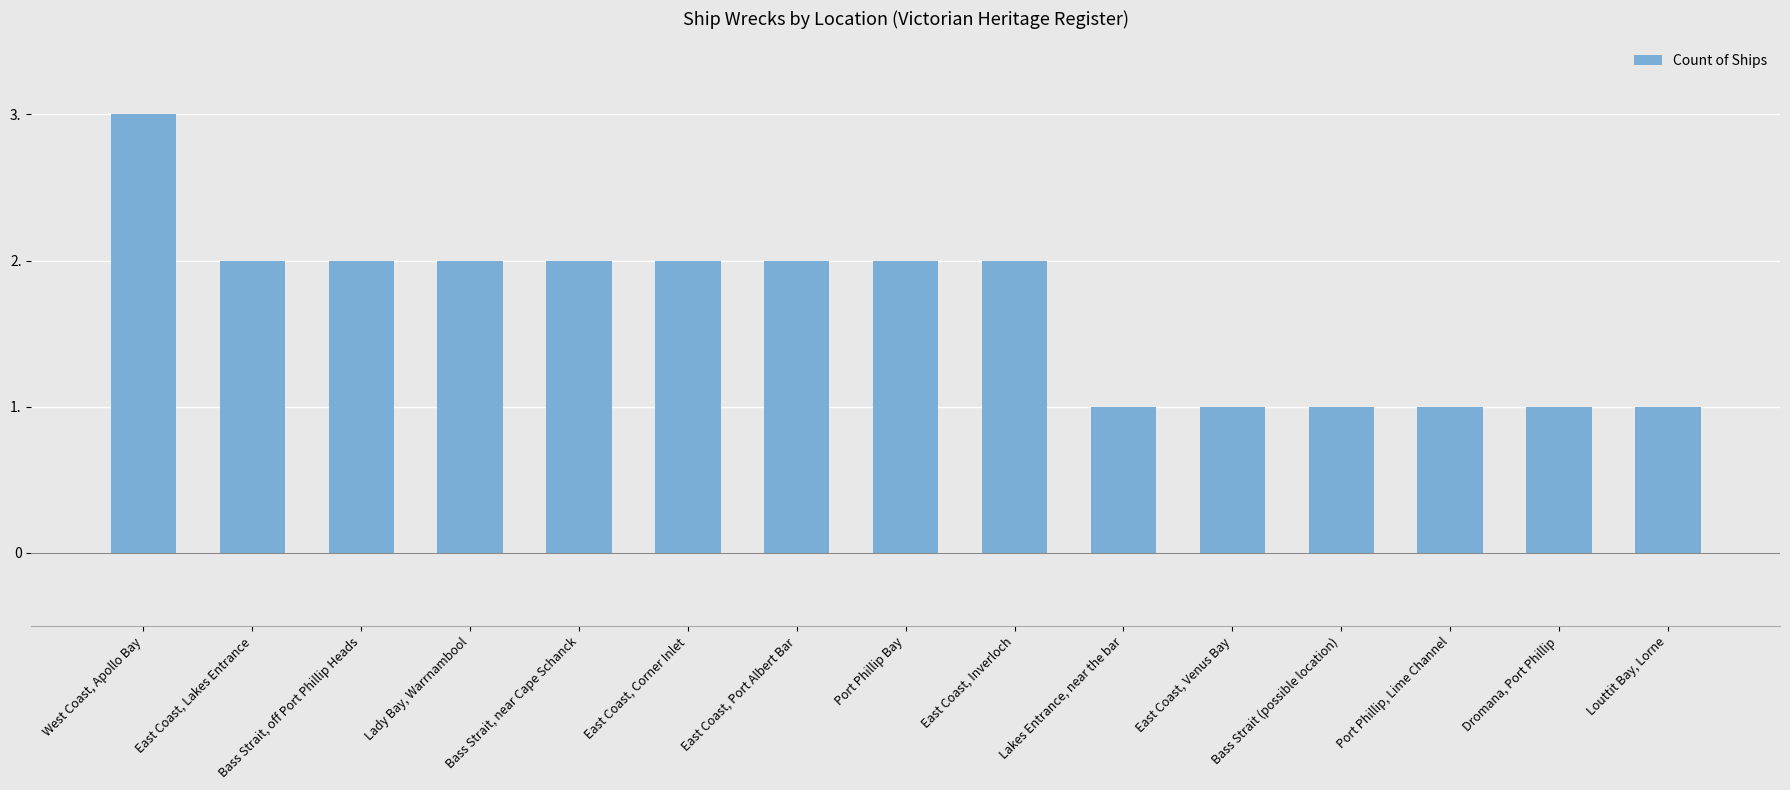

Does the chart contain any negative values?

No